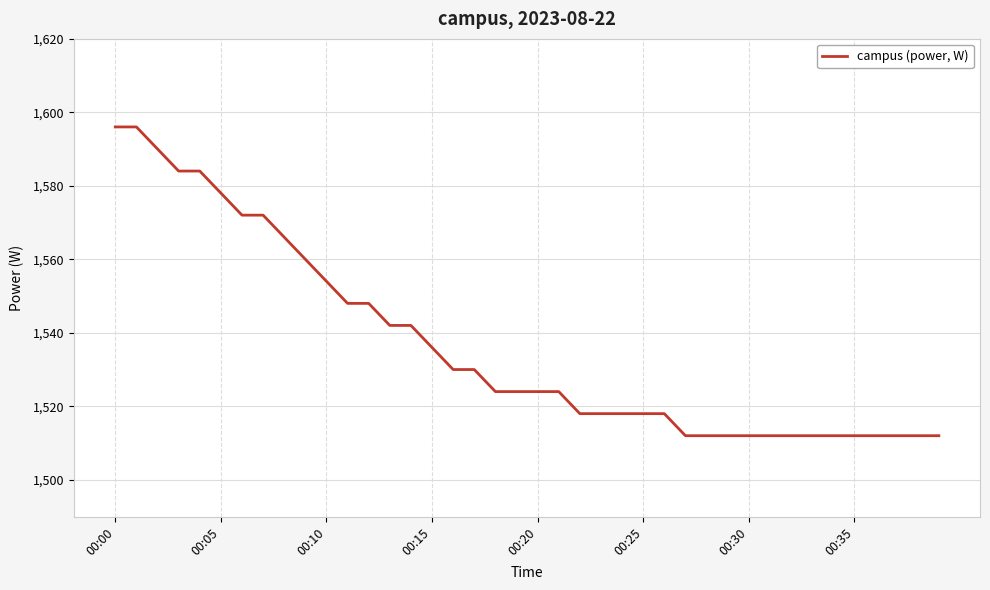

What is the minimum value shown in the chart?

1512